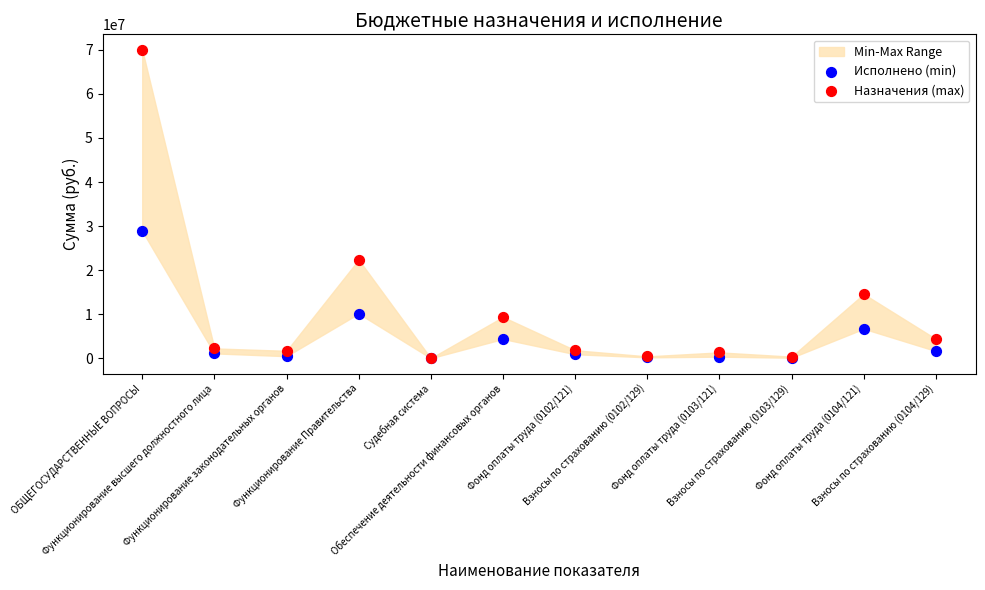

Across all series, what Y value is closest to 35015365?

28869201.9